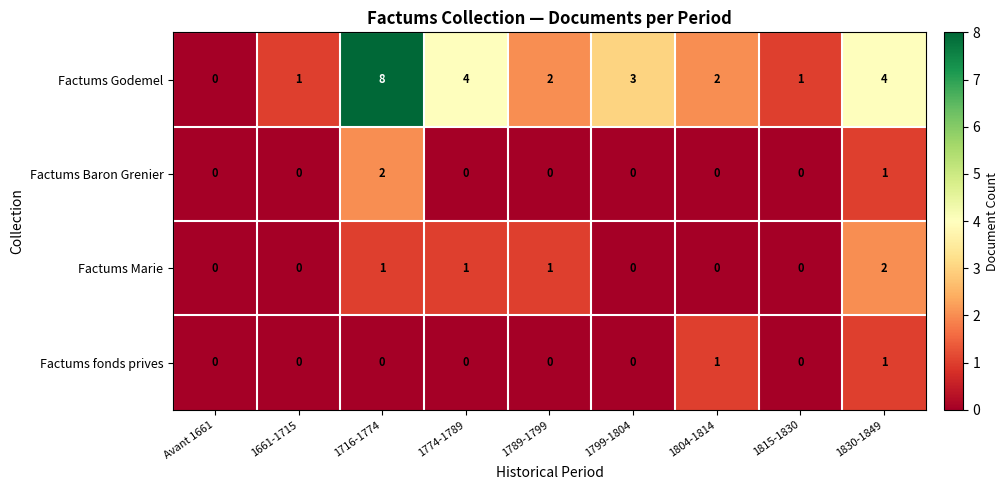

What is the sum of all Factums Baron Grenier values?

3